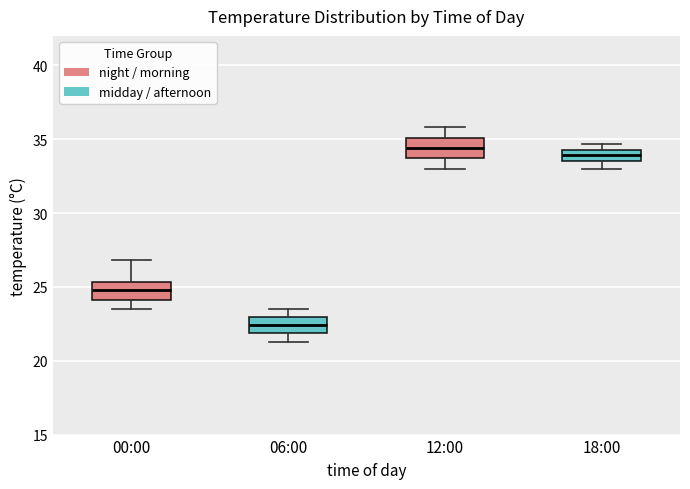

Reading left to right, read every box against the y-axis: the position of its median line, the range the box covers, and the ends of its whiskers. The values are not printed on the chart, so give them approximately, as read against the axis.

00:00: median 25.0, box 24.0 to 25.5, whiskers 23.5 to 27.0
06:00: median 22.5, box 22.0 to 23.0, whiskers 21.5 to 23.5
12:00: median 34.5, box 34.0 to 35.0, whiskers 33.0 to 36.0
18:00: median 34.0, box 33.5 to 34.5, whiskers 33.0 to 34.5 (above the box's upper edge)